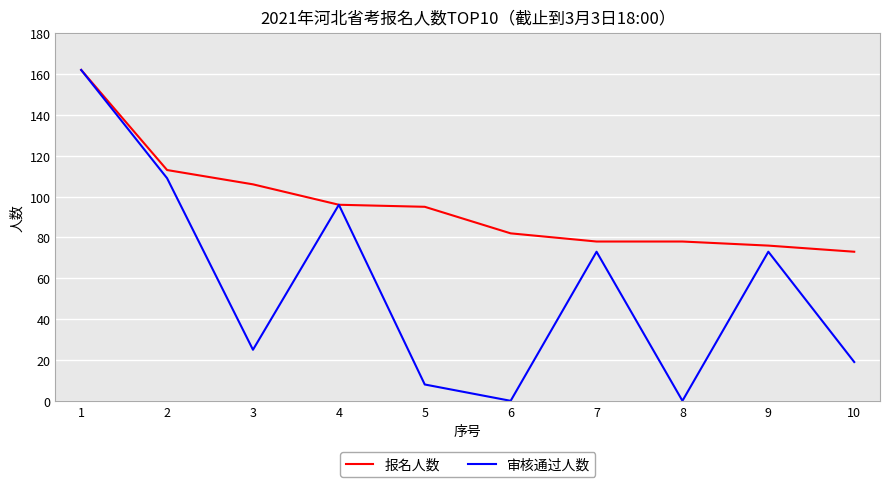

Is the value of 报名人数 at 6 greater than the value of 审核通过人数 at 9?

Yes